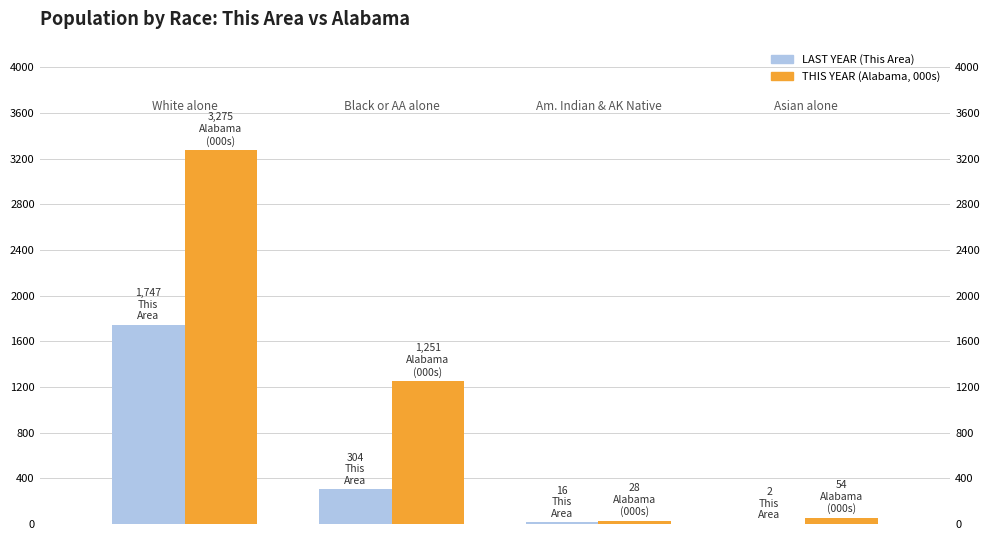

What are all the series names shown in the legend?

LAST YEAR, THIS YEAR